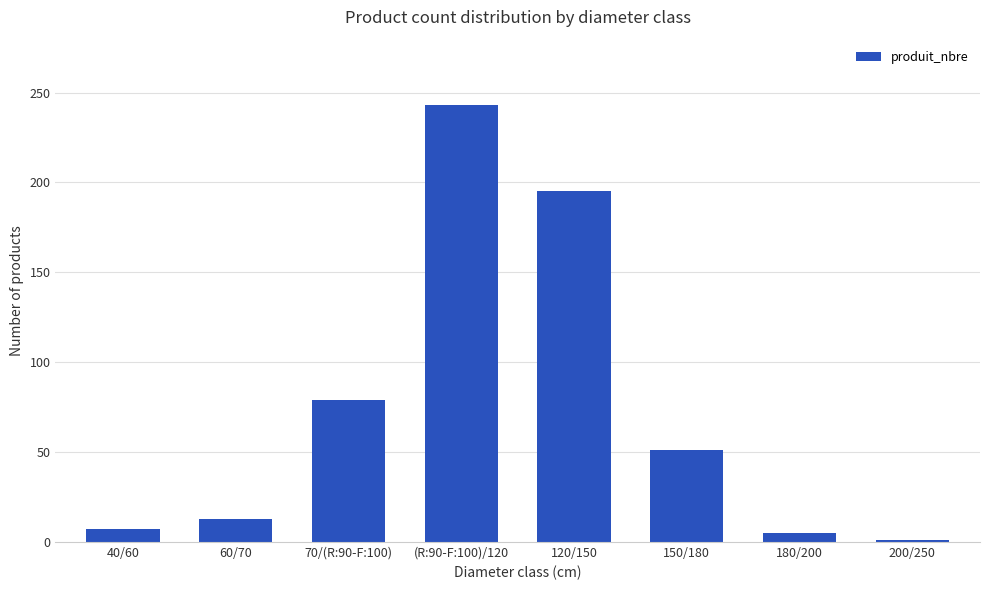

How many bars are there in total?

8